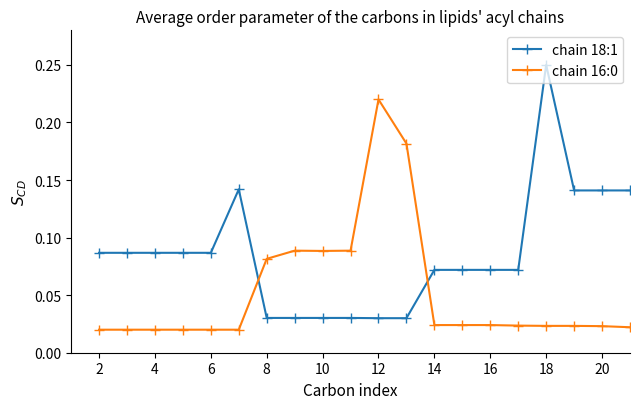

How many distinct data groups are displayed?

2